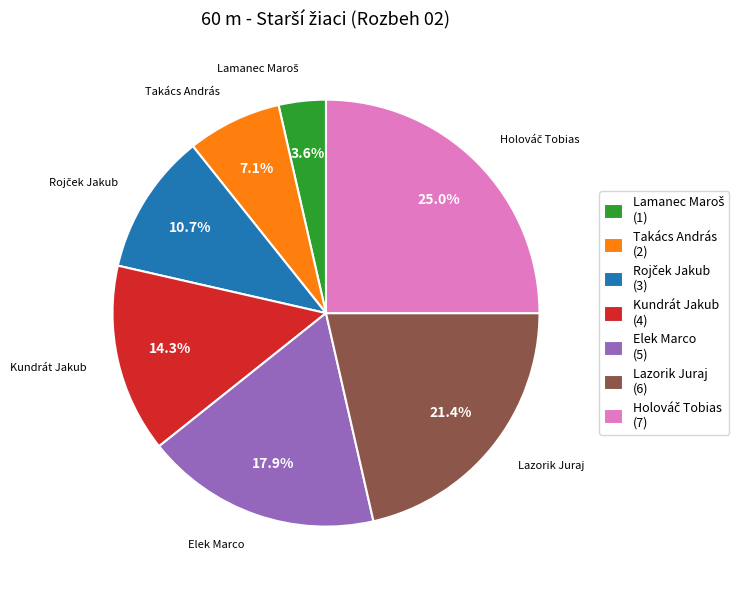

To the nearest percent, what portion does Kundrát Jakub represent?

14%